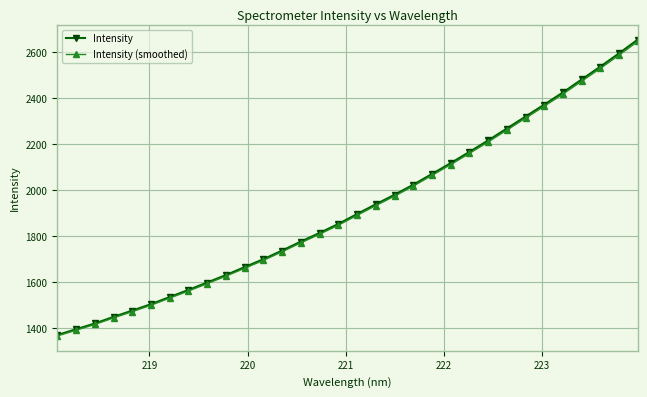

How many lines are shown in the chart?

2